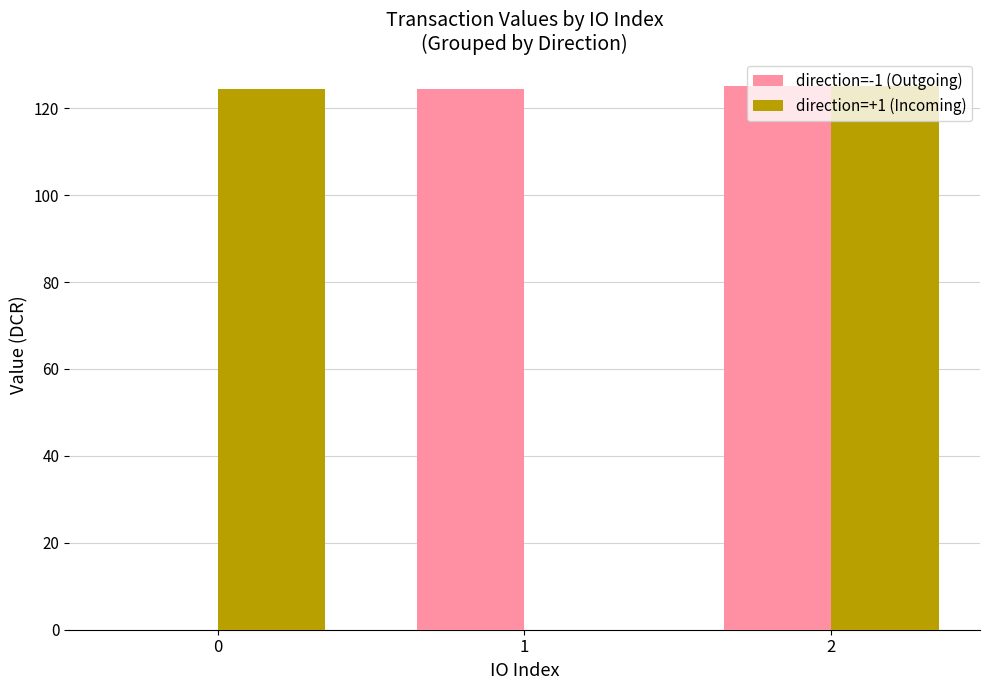

What is the sum of all direction=+1 (Incoming) values?

249.6